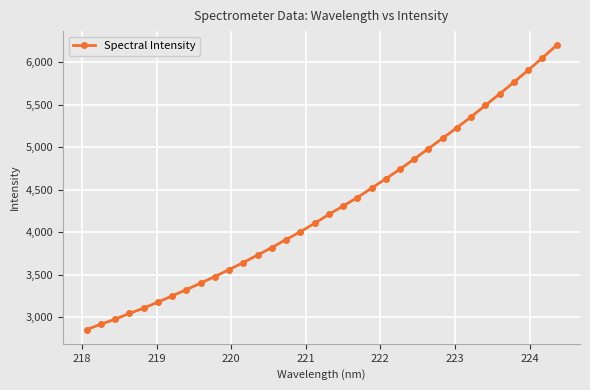

What is the value of the 31st point from the left?

5766.0